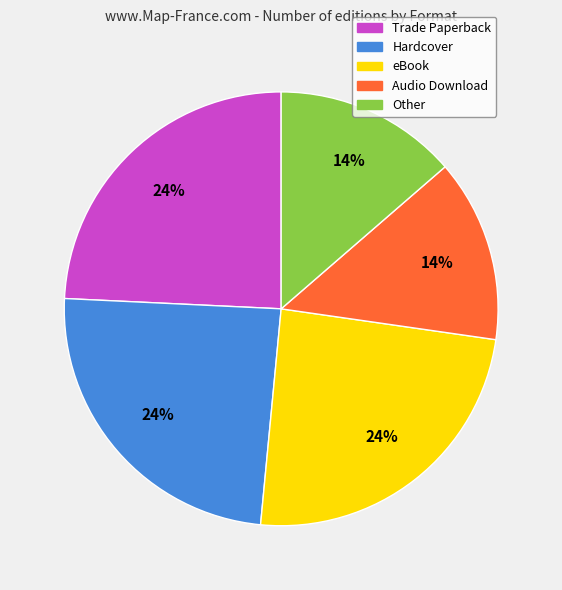

Do Hardcover and Audio Download together represent more than half of the pie?

No